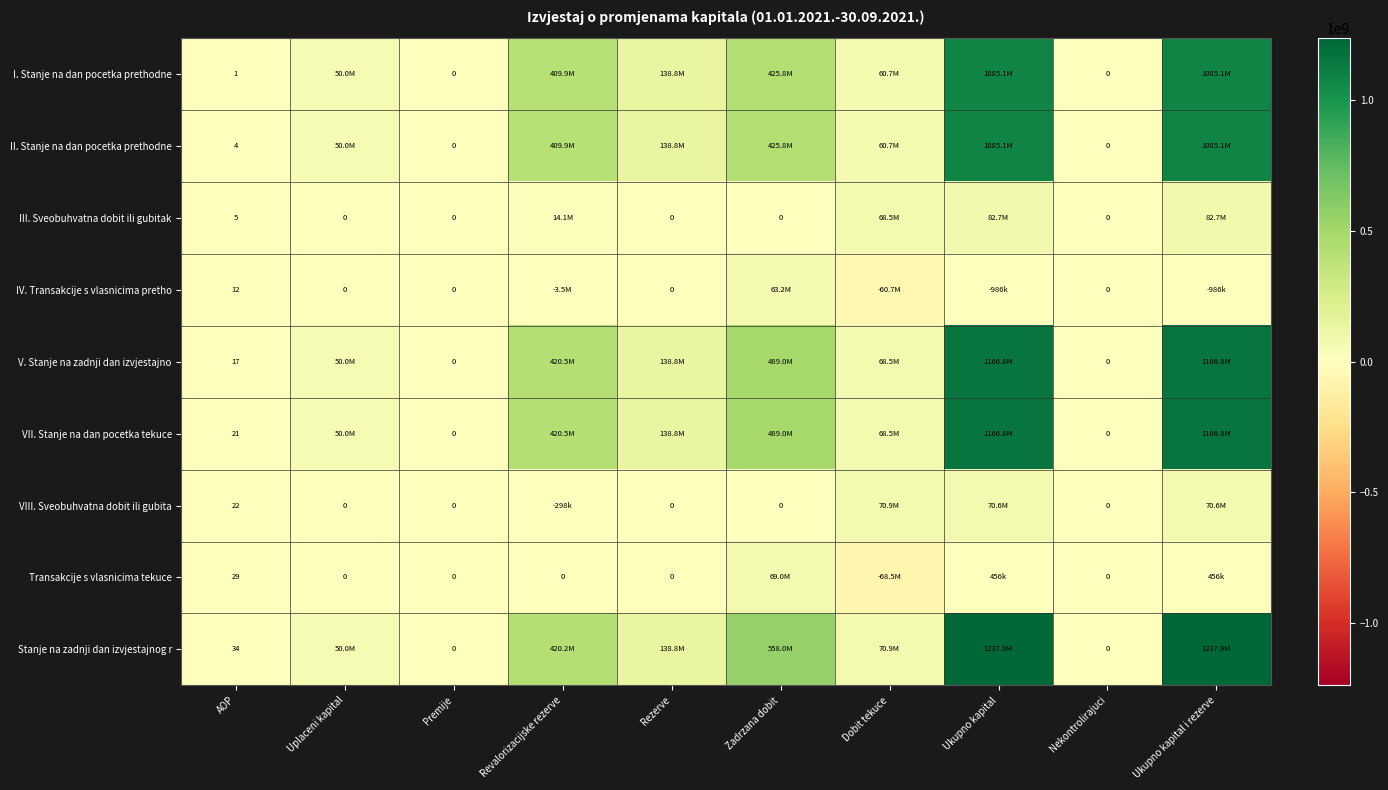

Rank the series at AOP from lowest to highest value.

I. Stanje na dan pocetka prethodne, II. Stanje na dan pocetka prethodne, III. Sveobuhvatna dobit ili gubitak, IV. Transakcije s vlasnicima pretho, V. Stanje na zadnji dan izvjestajno, VII. Stanje na dan pocetka tekuce, VIII. Sveobuhvatna dobit ili gubita, Transakcije s vlasnicima tekuce, Stanje na zadnji dan izvjestajnog r